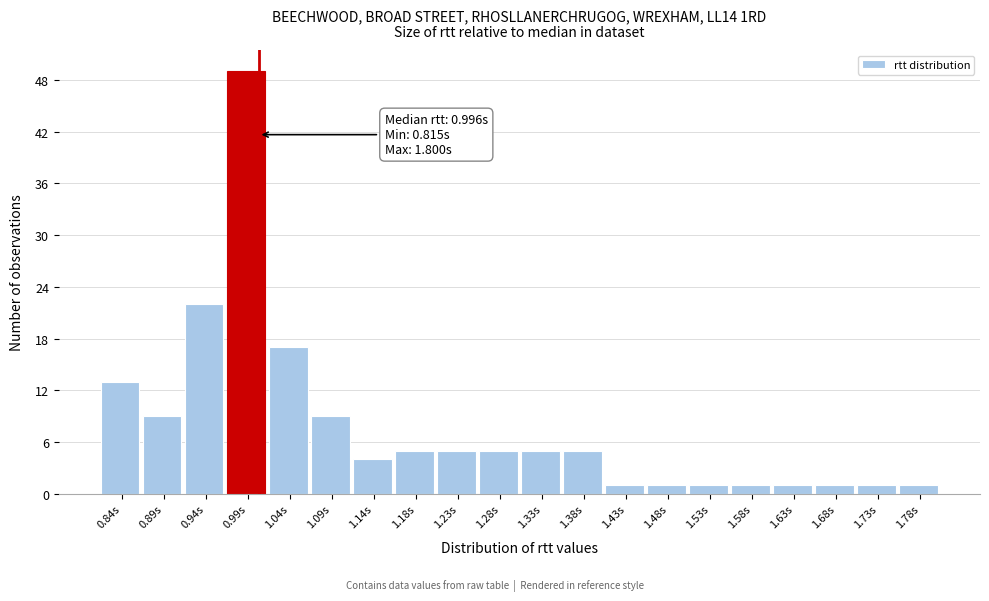

Over which range of the x-axis is the bar tallest?

0.965 to 1.010